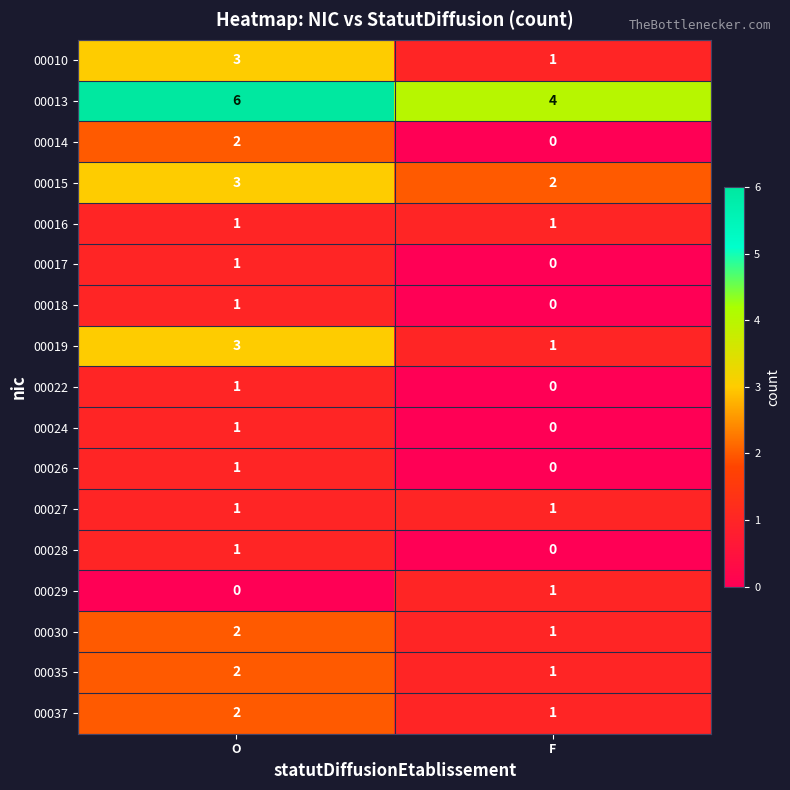

Which series has the largest total across all categories?

00013